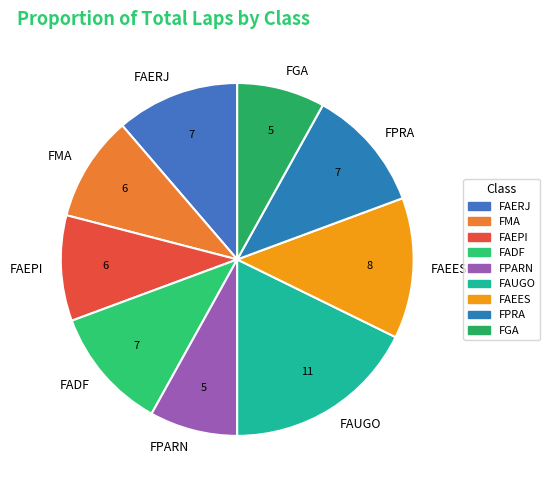

The FAUGO slice represents 18% of the pie. True or false?

True